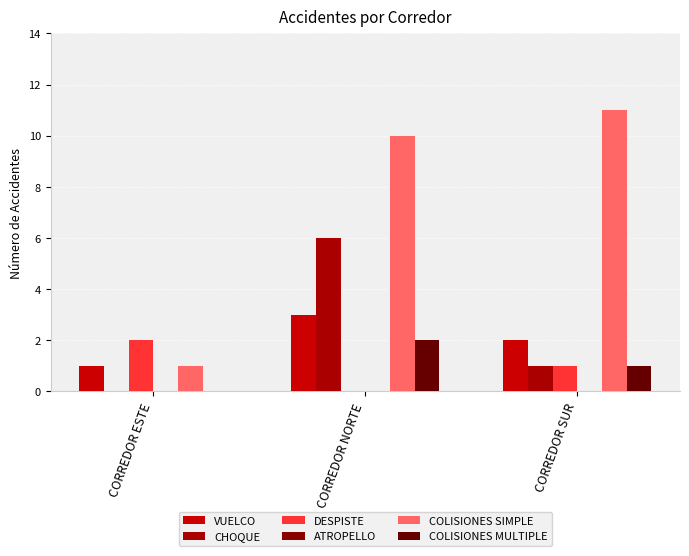

How many groups of bars are there?

3